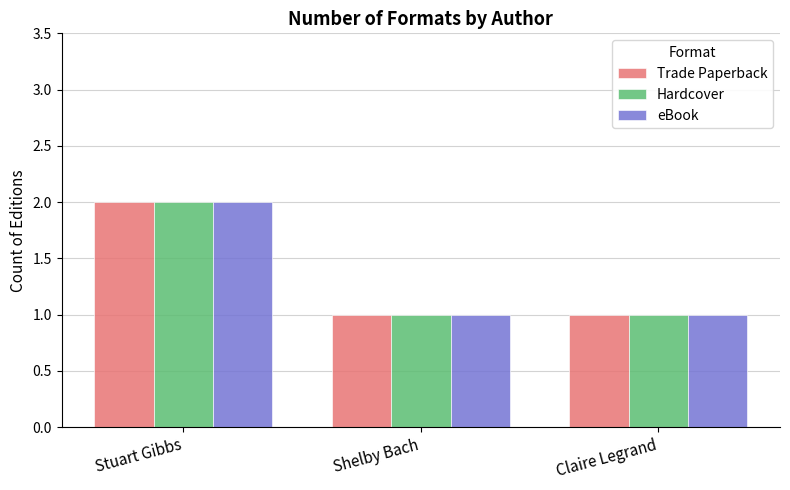

Reading right to left, extract all data points from this chart.

Trade Paperback: 1	1	2
Hardcover: 1	1	2
eBook: 1	1	2